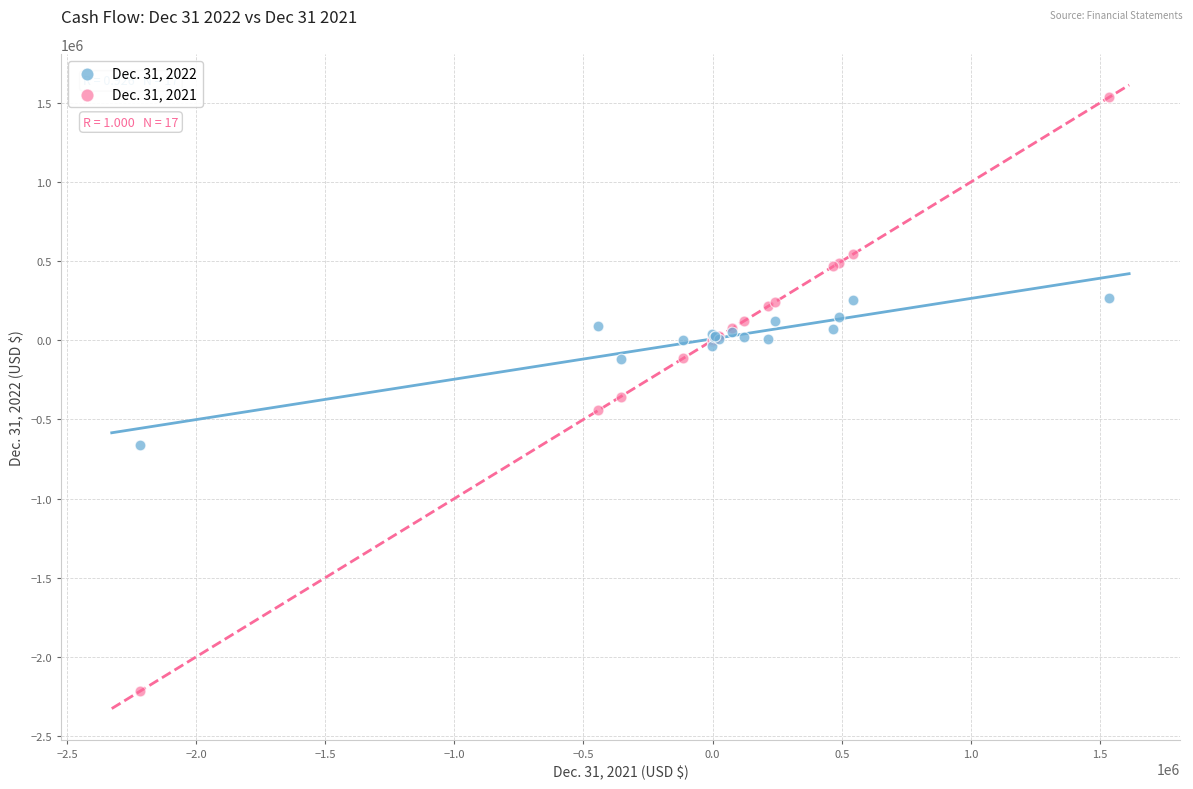

Which series contains the highest Y value?

Dec. 31, 2021